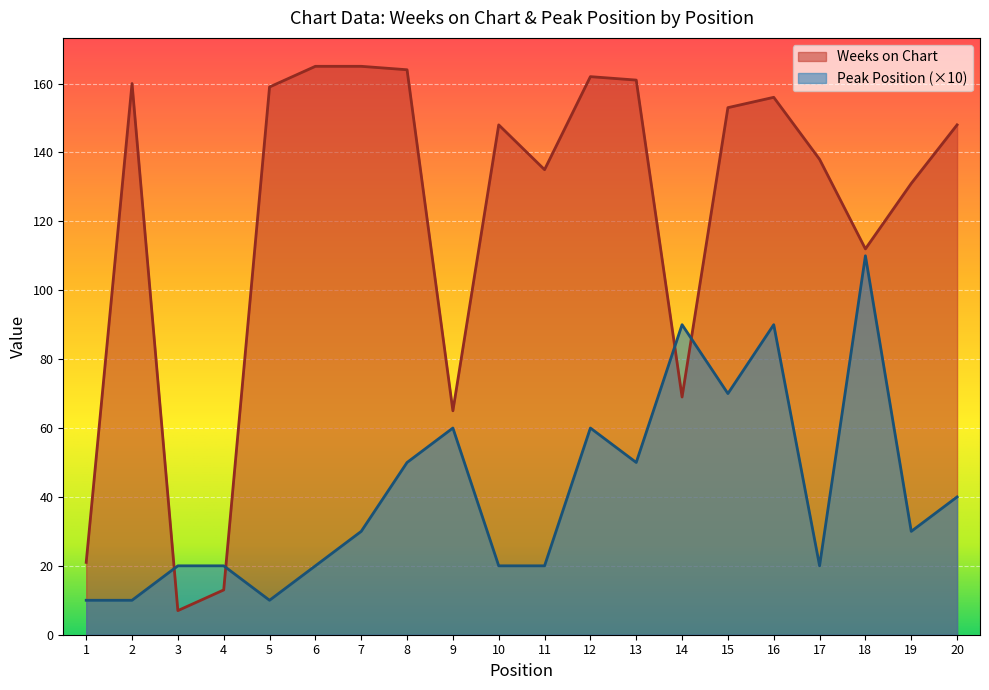

How many interior local valleys does the Peak Position series have?

5